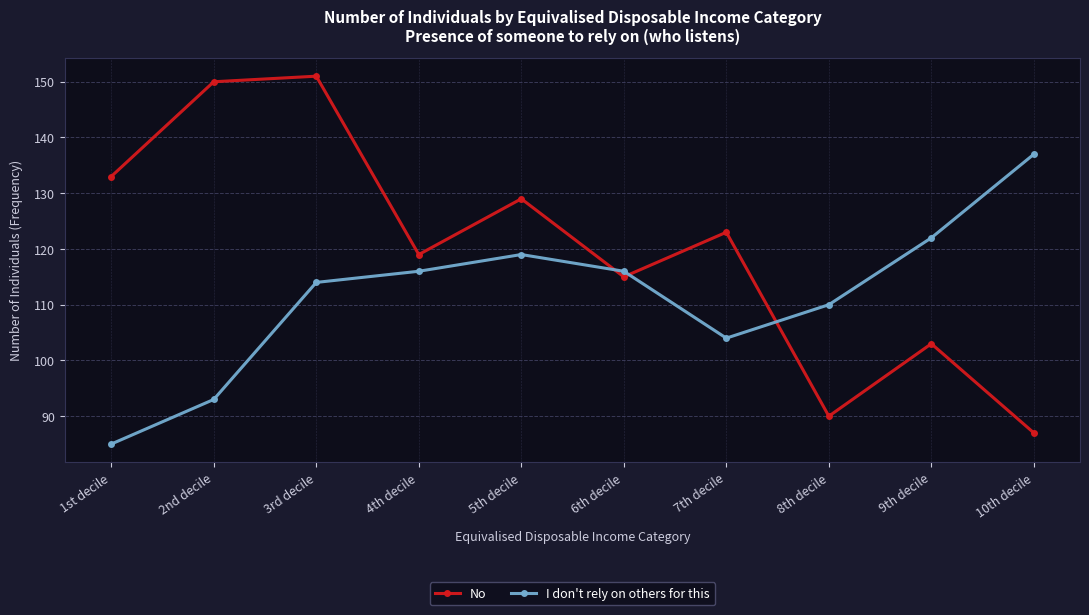

Rank the categories by No value from highest to lowest.

3rd decile, 2nd decile, 1st decile, 5th decile, 7th decile, 4th decile, 6th decile, 9th decile, 8th decile, 10th decile